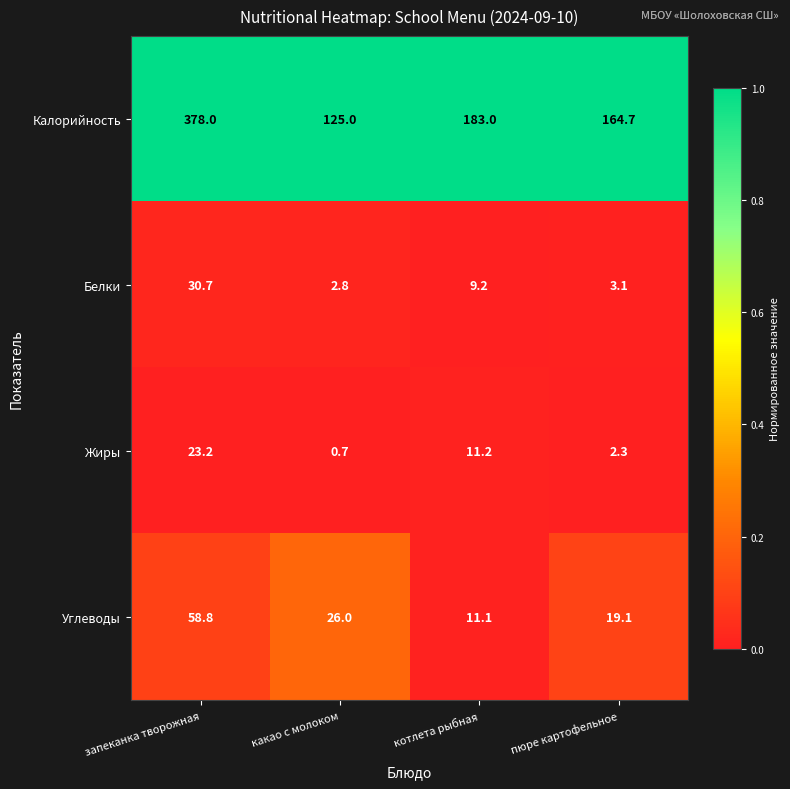

Rank the categories by Жиры value from highest to lowest.

запеканка творожная, котлета рыбная, пюре картофельное, какао с молоком